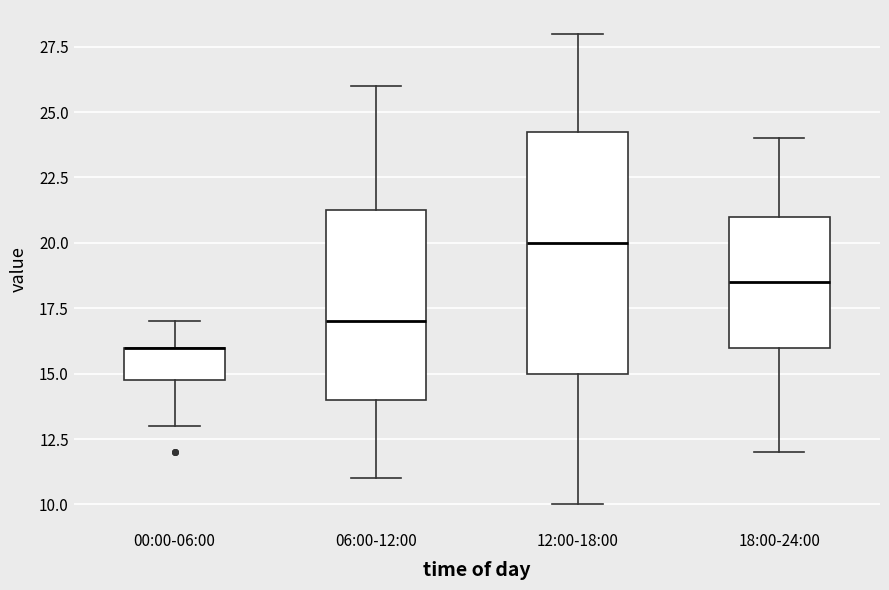

Where does the median line of the box for 18:00-24:00 sit on the y-axis? The values are not printed on the chart, so give them approximately, as read against the axis.

18.5